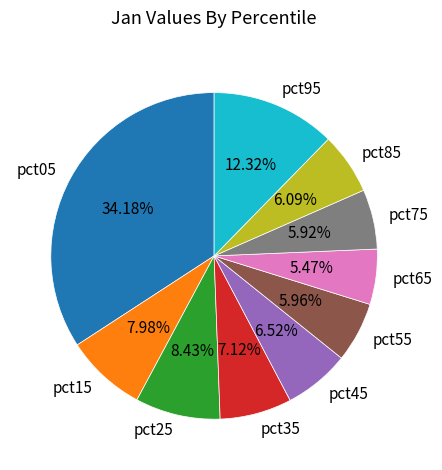

True or false: pct85 accounts for 12% of the total.

False